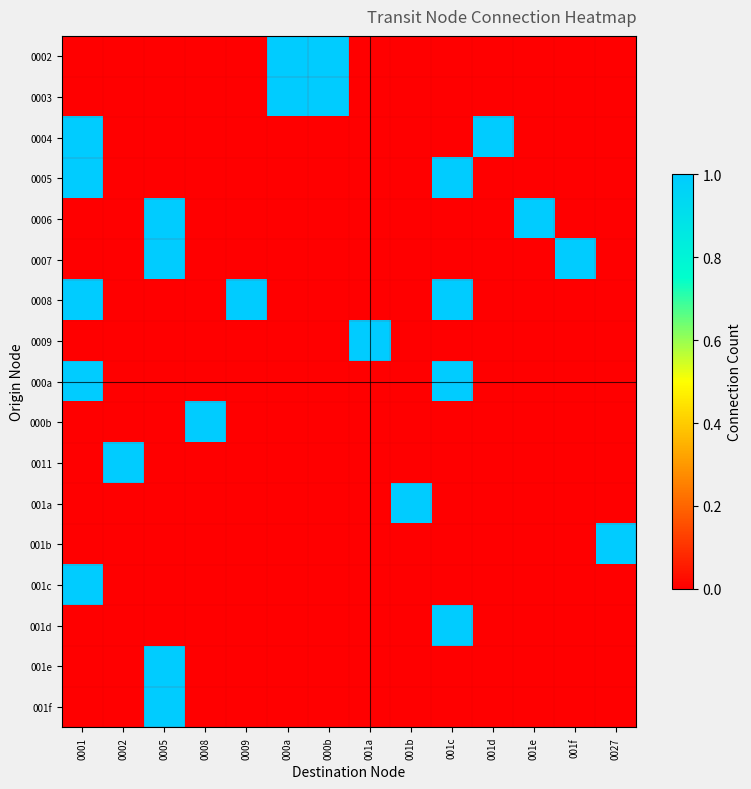

What is the difference between the highest and lowest values at 001e?

1